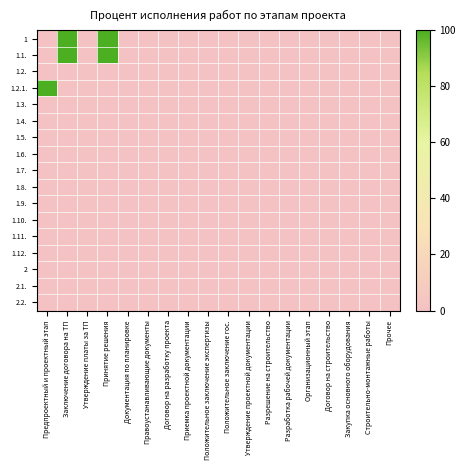

At Договор на разработку проекта, list the series in order from smallest to largest.

1, 1.1., 1.2., 1.2.1., 1.3., 1.4., 1.5., 1.6., 1.7., 1.8., 1.9., 1.10., 1.11., 1.12., 2, 2.1., 2.2.